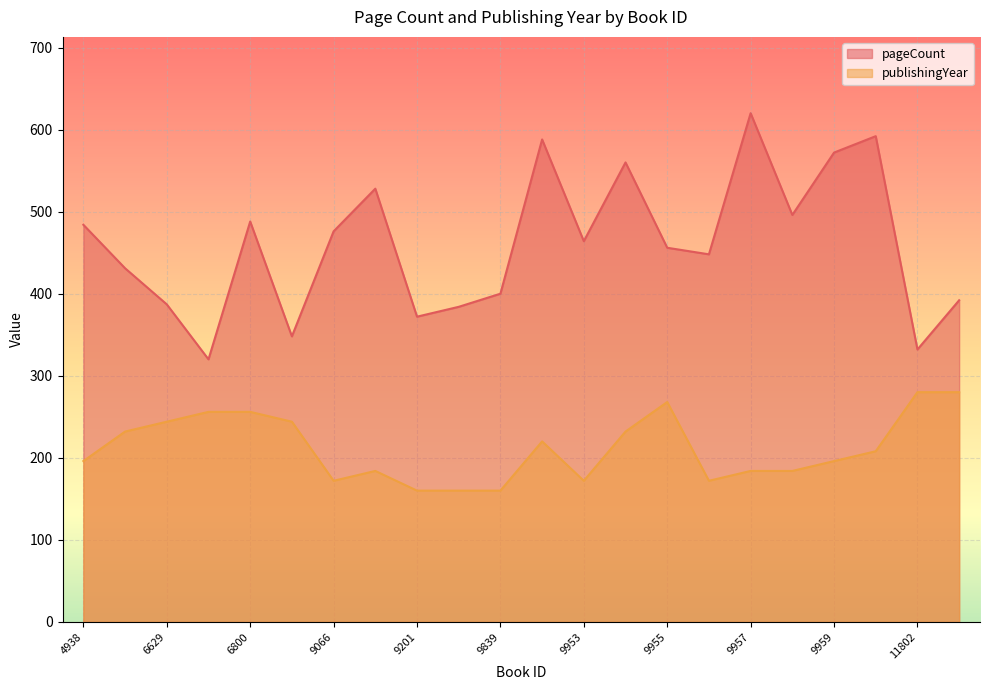

Between 4938 and 6628, which series saw the biggest shift?

pageCount